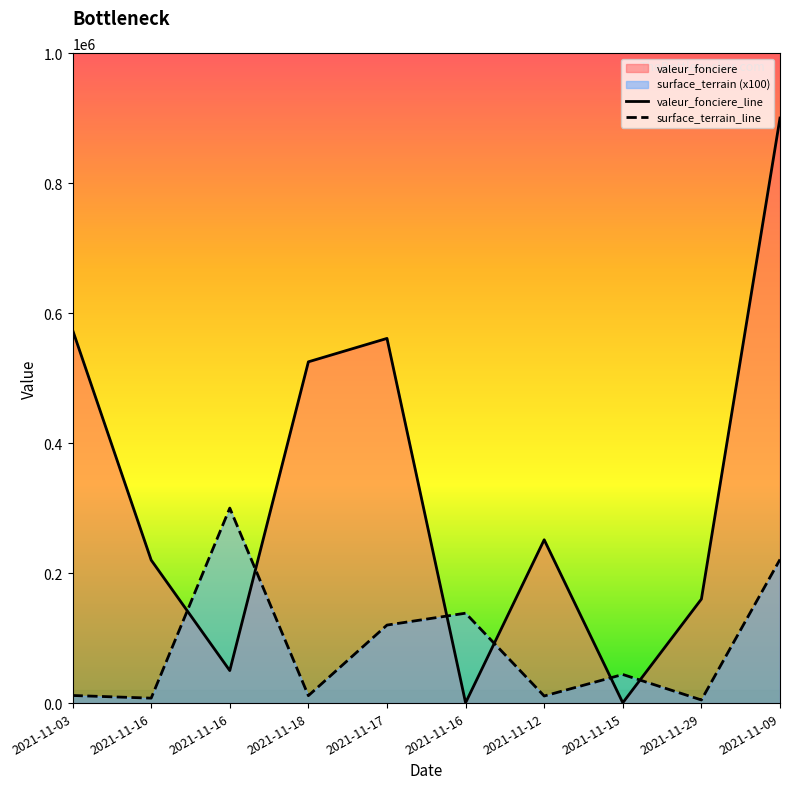

What is the total value across all series at 2021-11-29?

164800